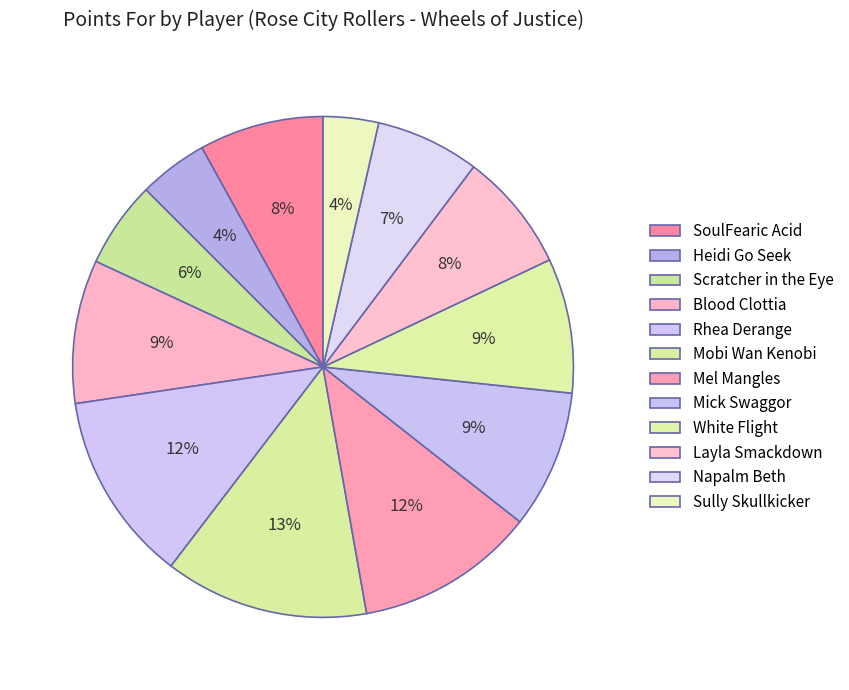

How many segments does this pie chart have?

12